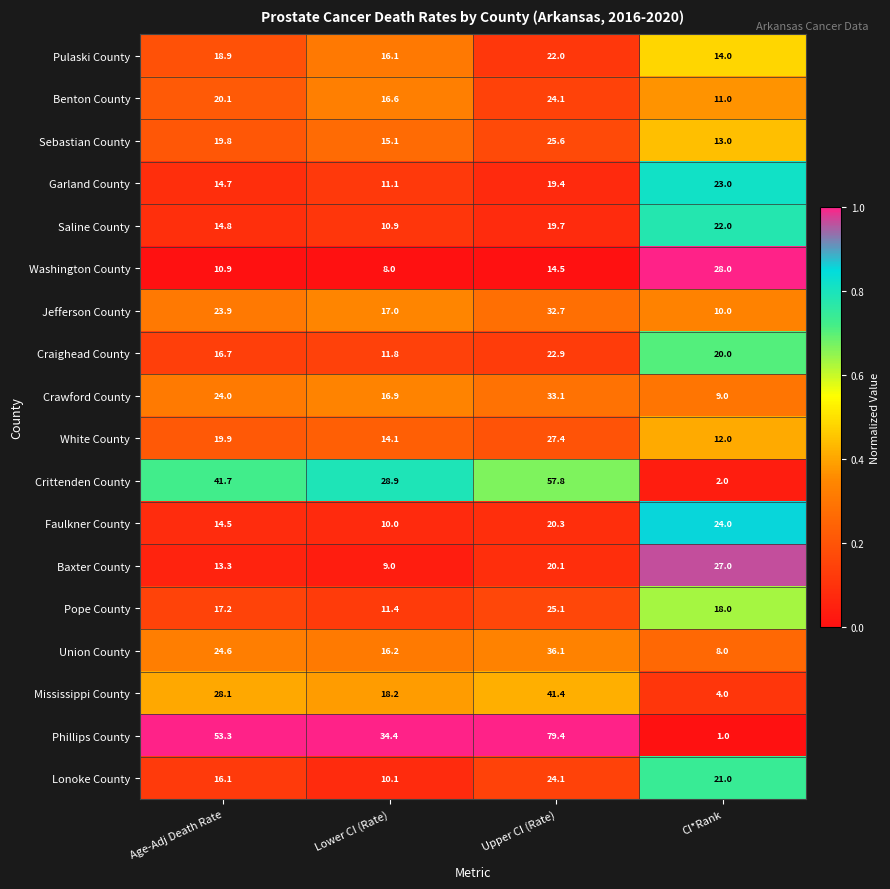

What is the sum of all Pulaski County values?

71.0